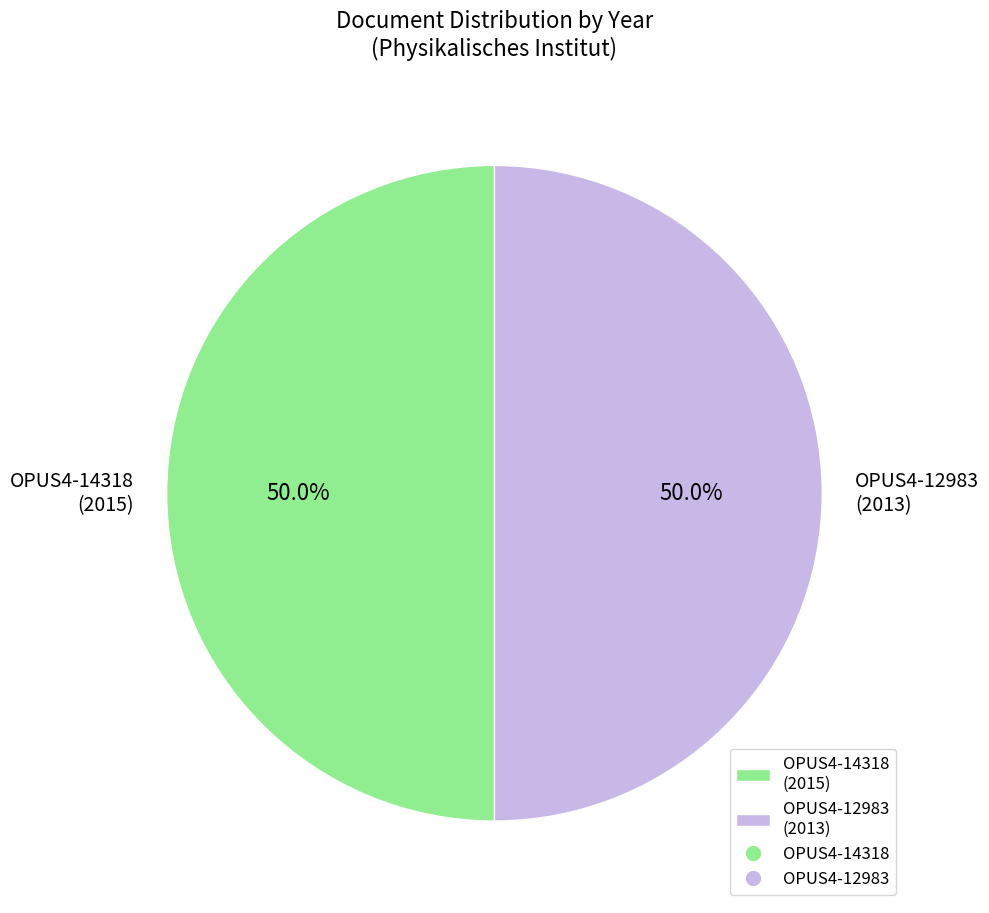

What percentage do OPUS4-12983 (2013) and OPUS4-14318 (2015) together represent?

100.0%